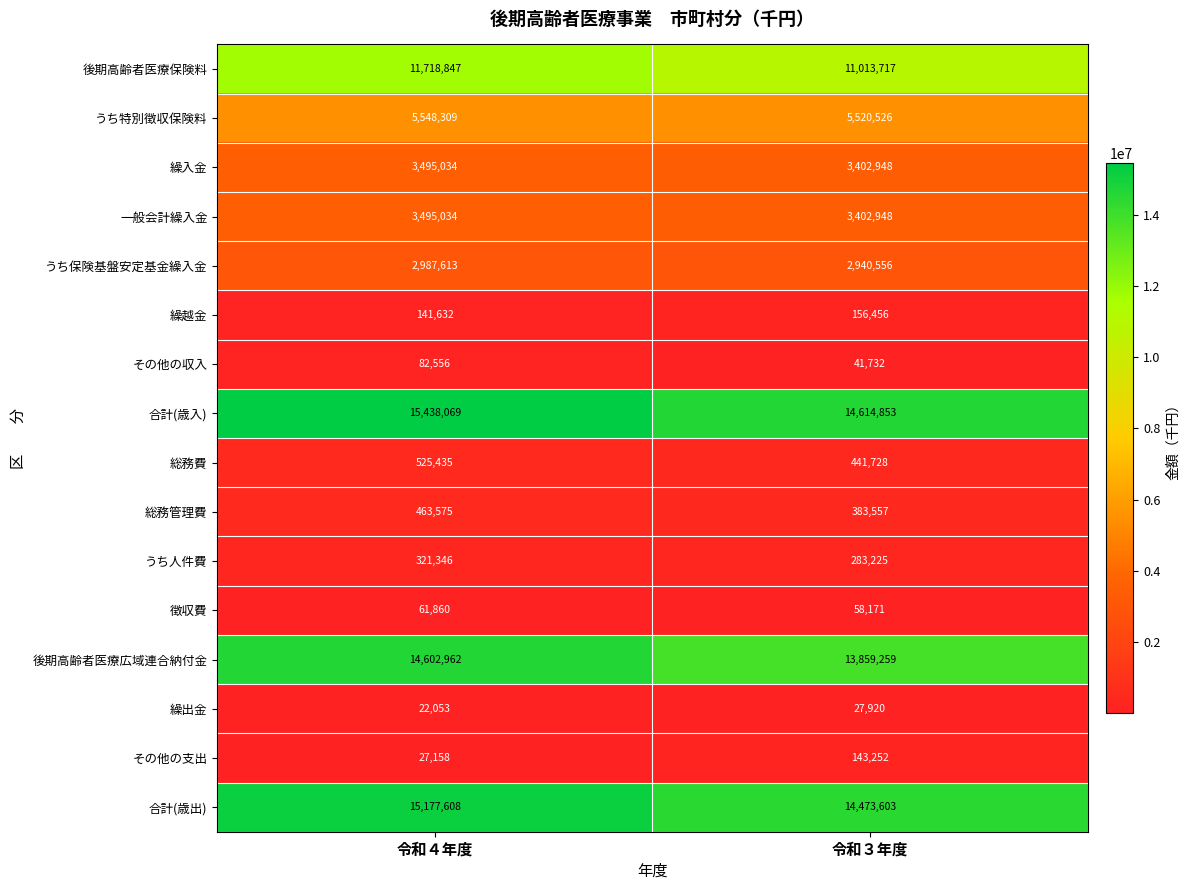

Between 令和４年度 and 令和３年度, which series saw the biggest shift?

合計(歳入)